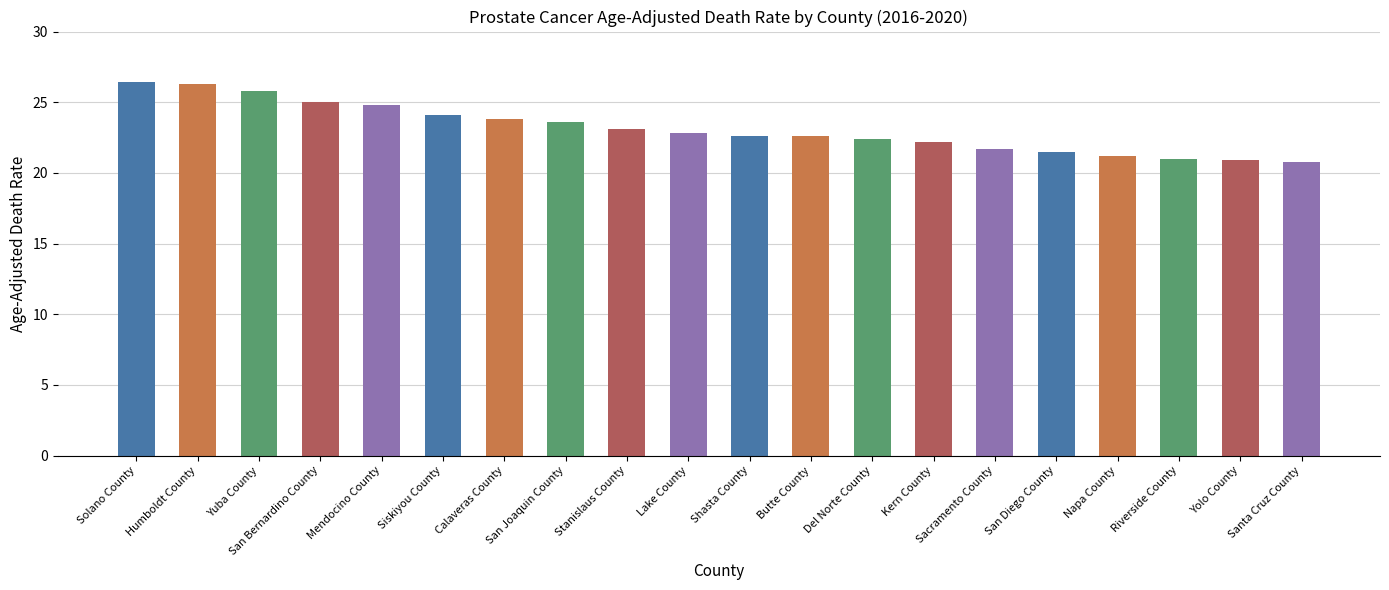

Approximately how many times larger is the value at Santa Cruz County compared to San Diego County?

1.0